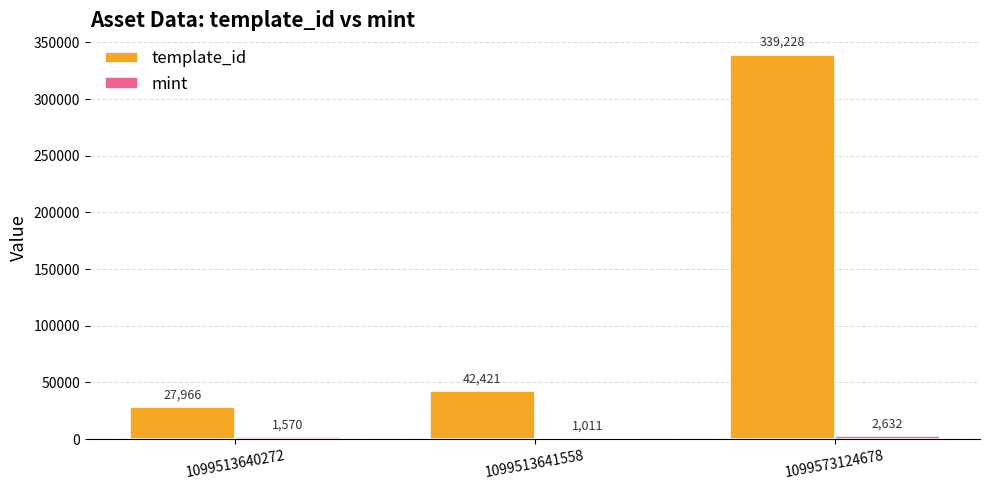

What is the greatest value displayed?

339228